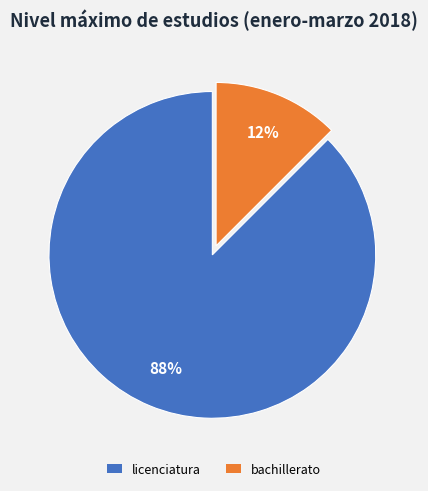

What is the smallest slice in the pie chart?

bachillerato